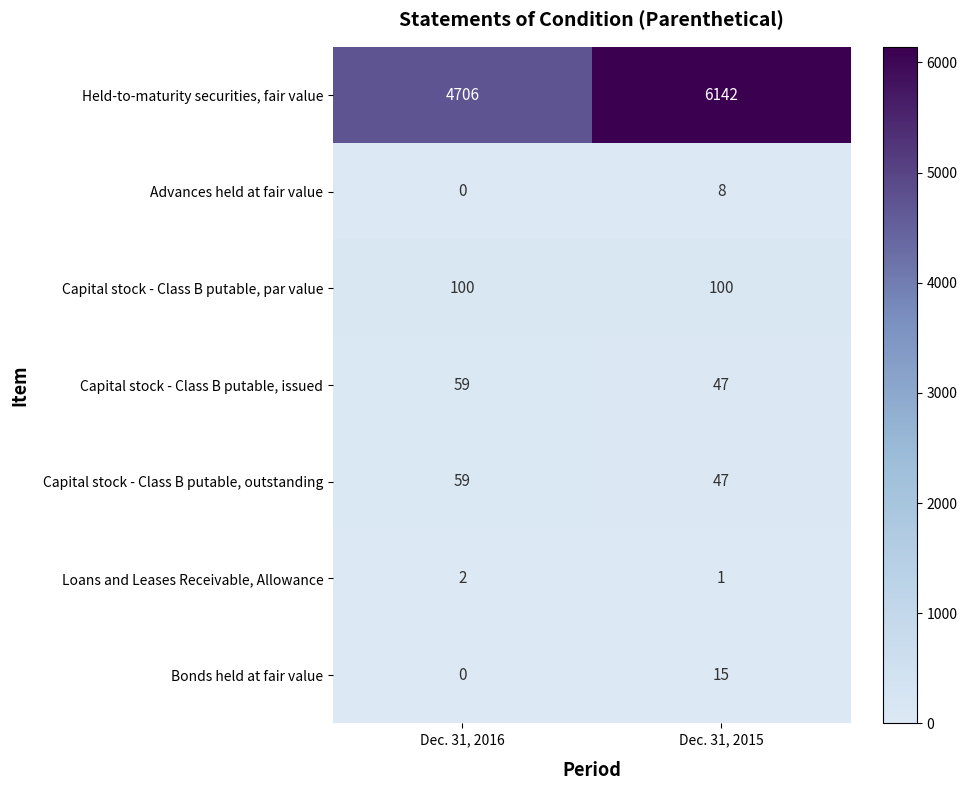

Reading left to right, list all the values displayed in this chart.

Held-to-maturity securities, fair value: 4706	6142
Advances held at fair value: 0	8
Capital stock - Class B putable, par value: 100	100
Capital stock - Class B putable, issued: 59	47
Capital stock - Class B putable, outstanding: 59	47
Loans and Leases Receivable, Allowance: 2	1
Bonds held at fair value: 0	15